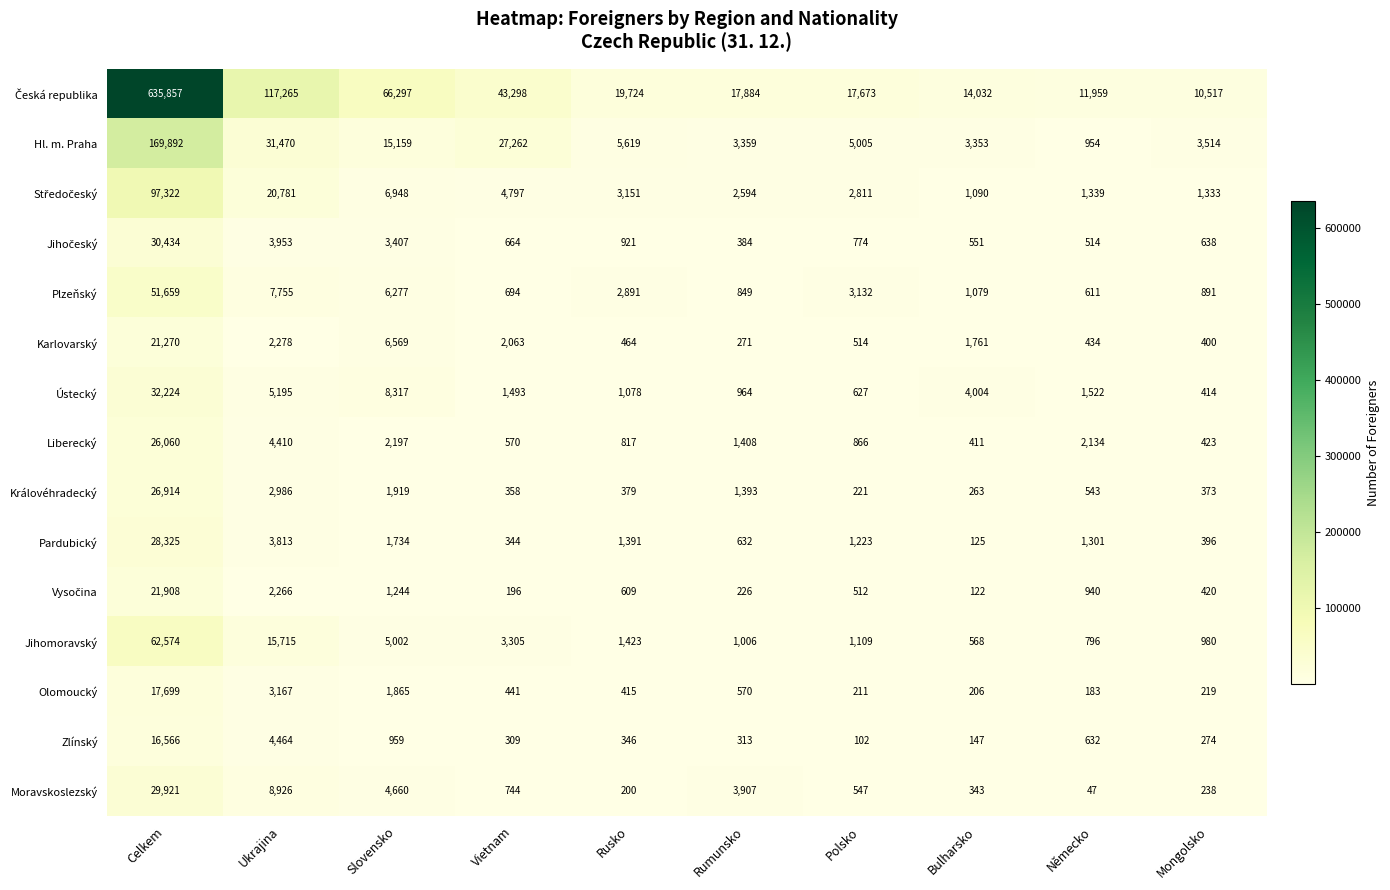

What is the total value across all series at Polsko?

35327